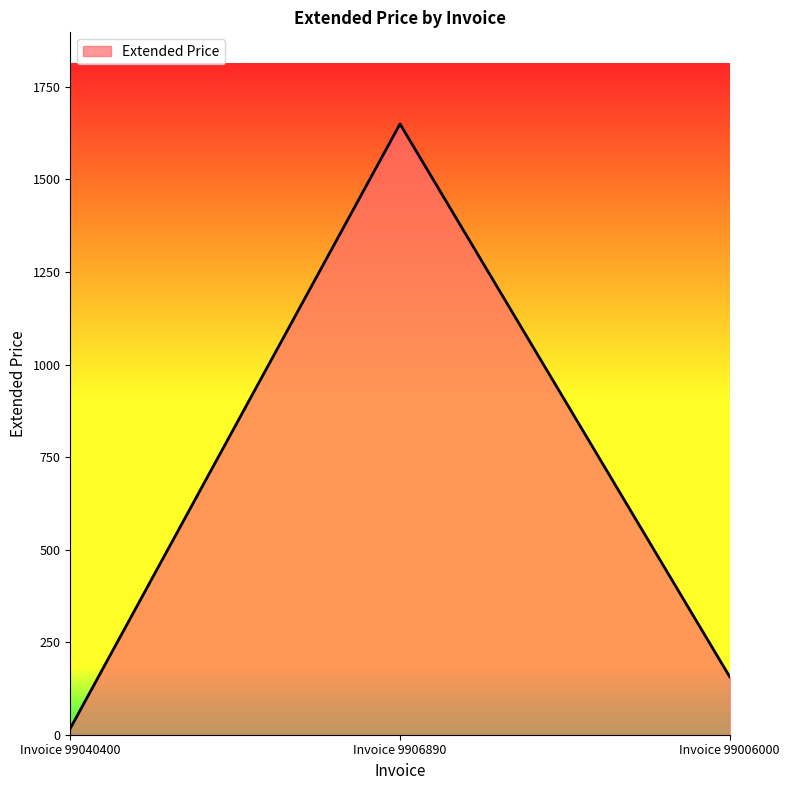

Is it true that the value at Invoice 99006000 is 232.6?

False